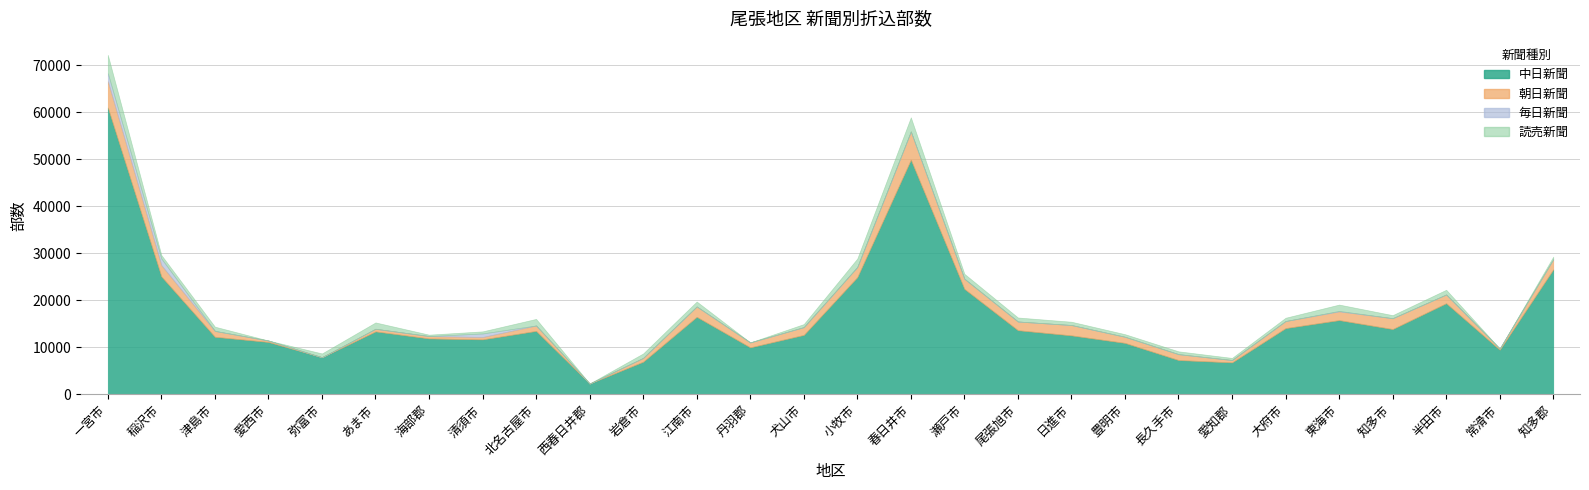

Reading left to right, what are all the values shown in this chart?

中日新聞: 一宮市=61050	稲沢市=25100	津島市=12250	愛西市=11150	弥富市=7900	あま市=13400	海部郡=11900	清須市=11700	北名古屋市=13500	西春日井郡=2300	岩倉市=6950	江南市=16500	丹羽郡=10000	犬山市=12650	小牧市=24950	春日井市=49950	瀬戸市=22450	尾張旭市=13650	日進市=12550	豊明市=10950	長久手市=7300	愛知郡=6800	大府市=14100	東海市=15800	知多市=13900	半田市=19400	常滑市=9500	知多郡=26600
朝日新聞: 一宮市=5600	稲沢市=2400	津島市=1250	愛西市=300	弥富市=0	あま市=550	海部郡=500	清須市=500	北名古屋市=1150	西春日井郡=0	岩倉市=800	江南市=2200	丹羽郡=1050	犬山市=1650	小牧市=2150	春日井市=6000	瀬戸市=2150	尾張旭市=1850	日進市=2200	豊明市=1300	長久手市=1250	愛知郡=500	大府市=1500	東海市=1850	知多市=2300	半田市=1850	常滑市=250	知多郡=2150
毎日新聞: 一宮市=1700	稲沢市=1400	津島市=0	愛西市=0	弥富市=0	あま市=0	海部郡=0	清須市=750	北名古屋市=0	西春日井郡=0	岩倉市=0	江南市=0	丹羽郡=0	犬山市=0	小牧市=0	春日井市=0	瀬戸市=0	尾張旭市=0	日進市=0	豊明市=0	長久手市=0	愛知郡=0	大府市=0	東海市=100	知多市=0	半田市=0	常滑市=0	知多郡=0
読売新聞: 一宮市=3900	稲沢市=750	津島市=900	愛西市=0	弥富市=800	あま市=1350	海部郡=300	清須市=450	北名古屋市=1400	西春日井郡=0	岩倉市=950	江南市=1050	丹羽郡=0	犬山市=650	小牧市=1800	春日井市=3000	瀬戸市=1050	尾張旭市=850	日進市=700	豊明市=550	長久手市=600	愛知郡=450	大府市=700	東海市=1350	知多市=650	半田市=1000	常滑市=0	知多郡=550